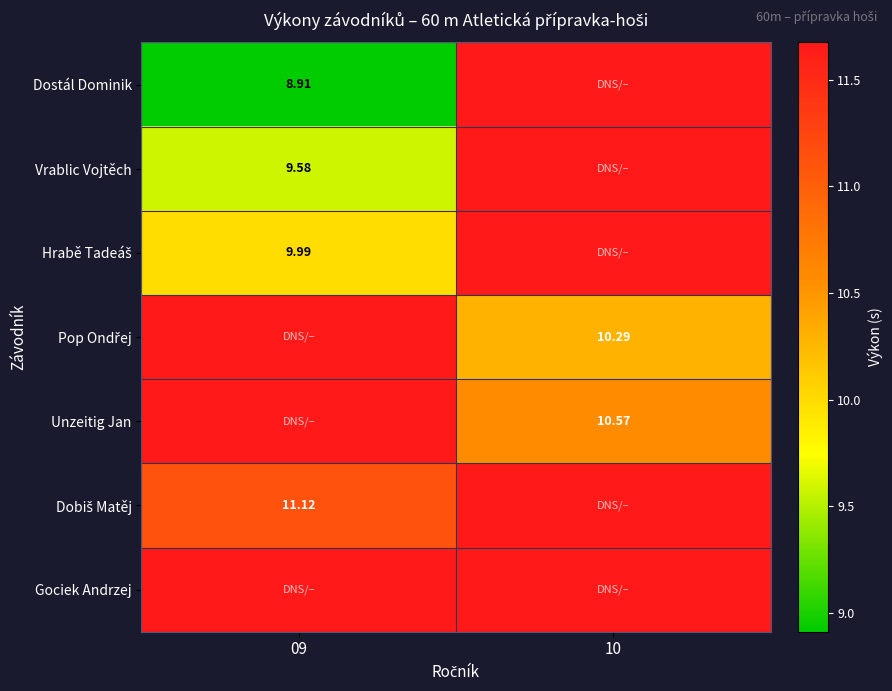

List the series in order of their peak value, highest first.

Dostál Dominik, Vrablic Vojtěch, Hrabě Tadeáš, Pop Ondřej, Unzeitig Jan, Dobiš Matěj, Gociek Andrzej